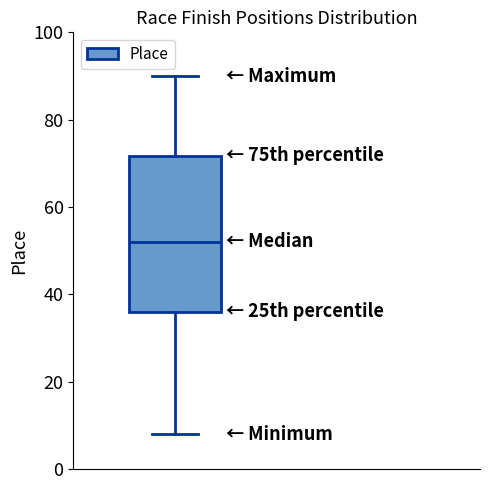

Where is the lower edge of the box on the y-axis? The values are not printed on the chart, so give them approximately, as read against the axis.

36